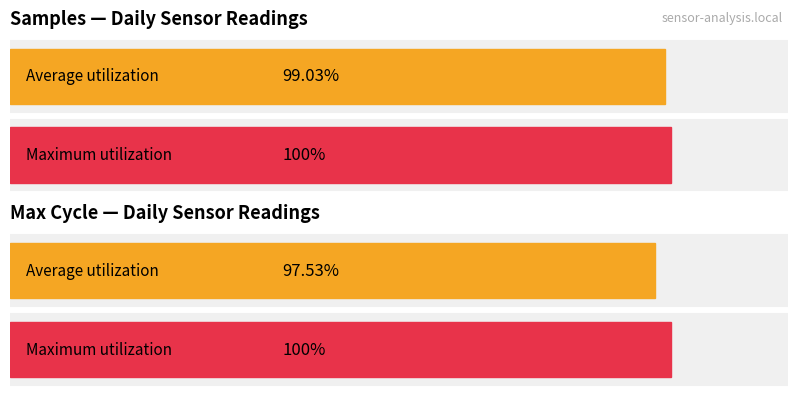

The value of Max_cycle at 28 is 30364. True or false?

False